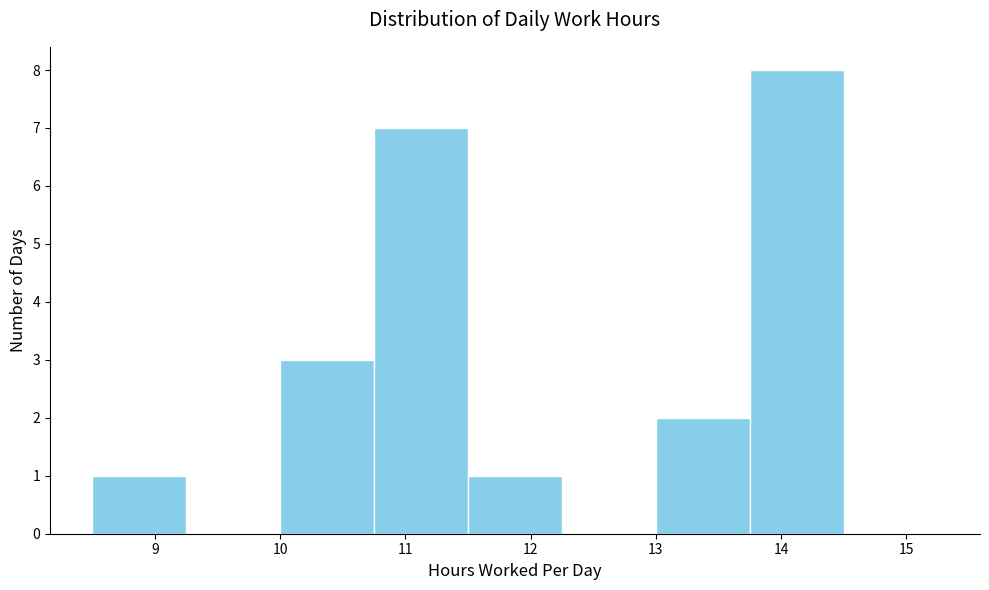

How tall is the bar that spans 11.50 to 12.25 on the x-axis? Neither the bar edges nor the heights are printed on the chart, so give them approximately, as read against the axes.

1